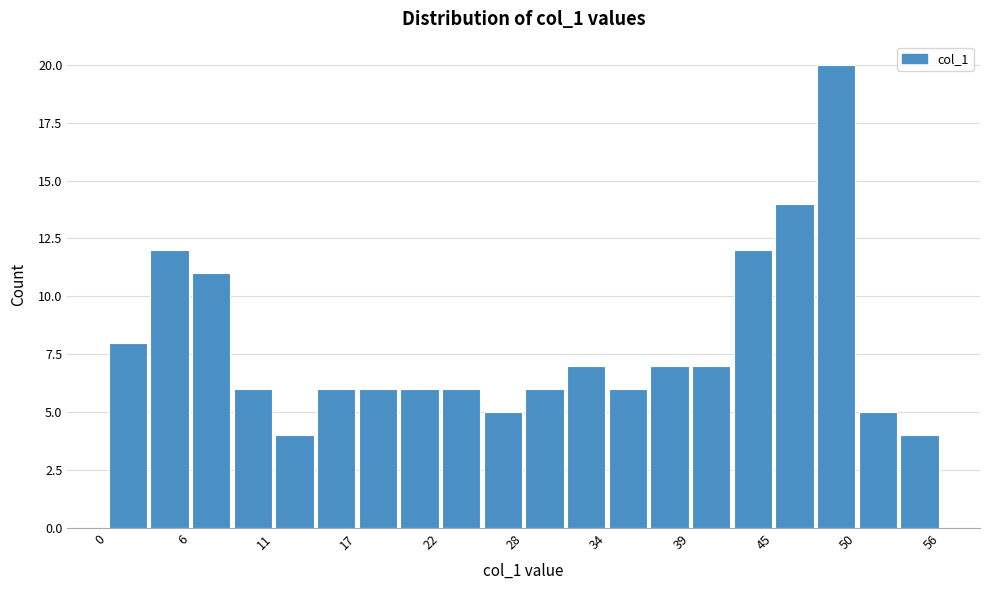

Around what value on the x-axis is the tallest bar? Give the approximate position of its centre, as read against the axis.

49